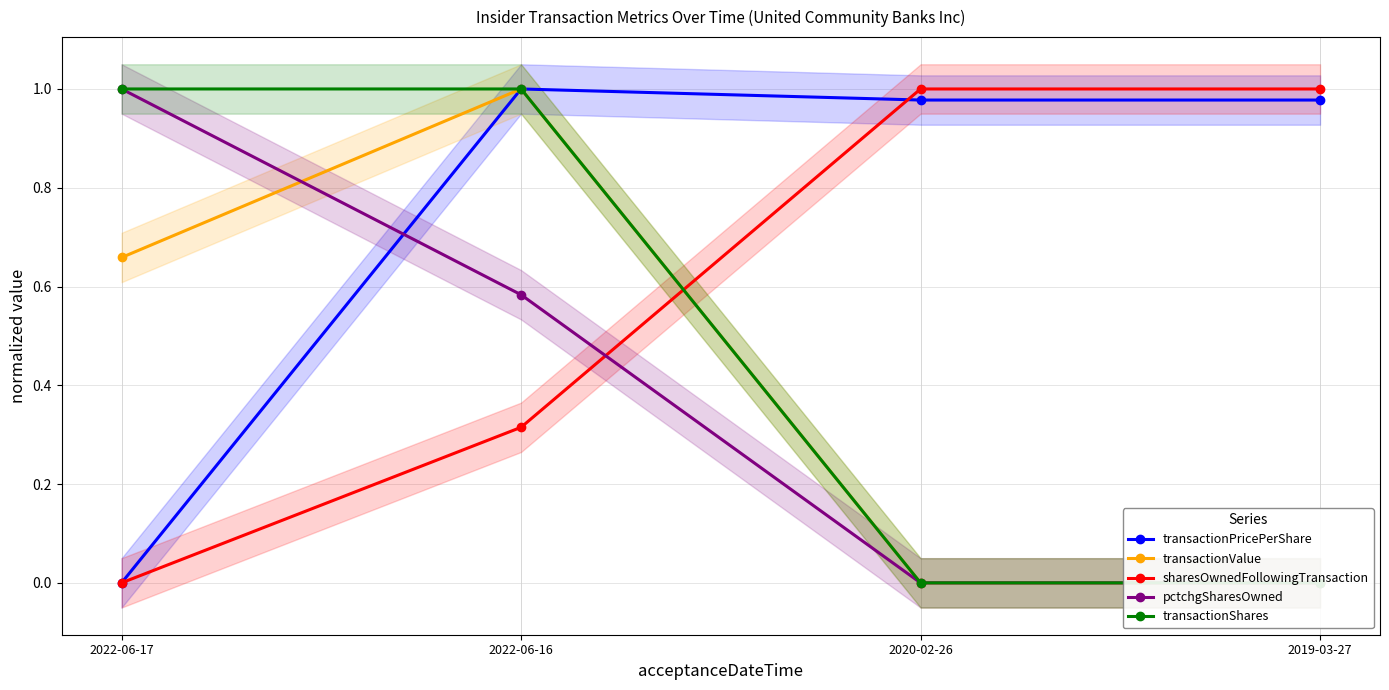

At how many categories does at least one series exceed 0?

4